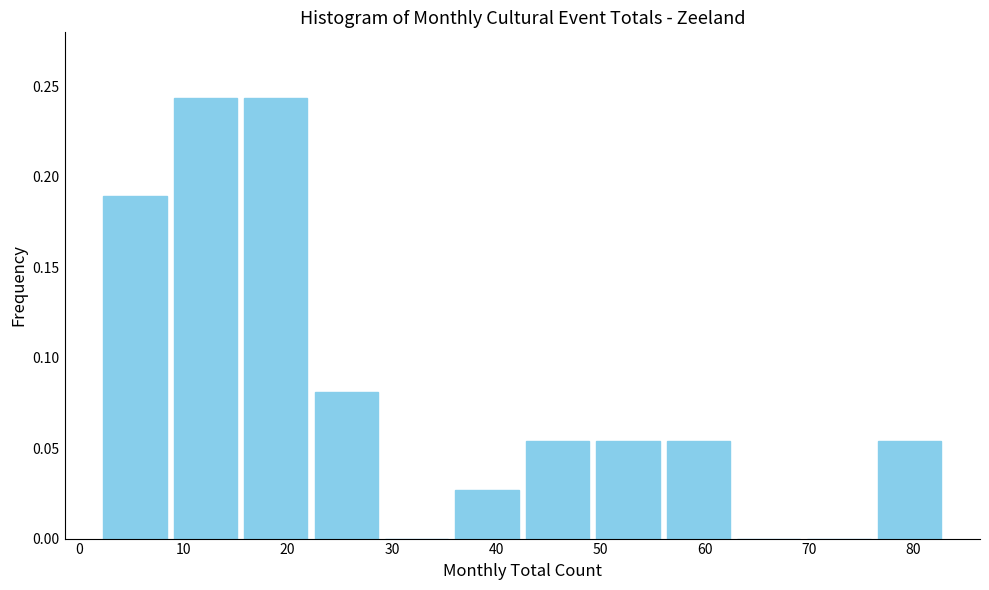

Reading left to right, list every bar in this chart as the range it spans on the x-axis followed by its height. Neither the bar edges nor the heights are printed on the chart, so give them approximately, as read against the axes.

2 to 9: 0.190
9 to 16: 0.245
16 to 22: 0.245
22 to 29: 0.080
29 to 36: 0
36 to 43: 0.025
43 to 49: 0.055
49 to 56: 0.055
56 to 63: 0.055
63 to 70: 0
70 to 76: 0
76 to 83: 0.055